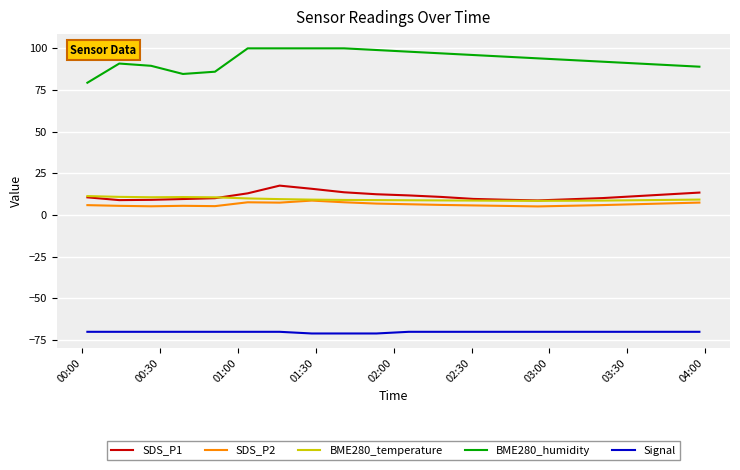

What is the lowest value of the BME280_temperature series?

8.6